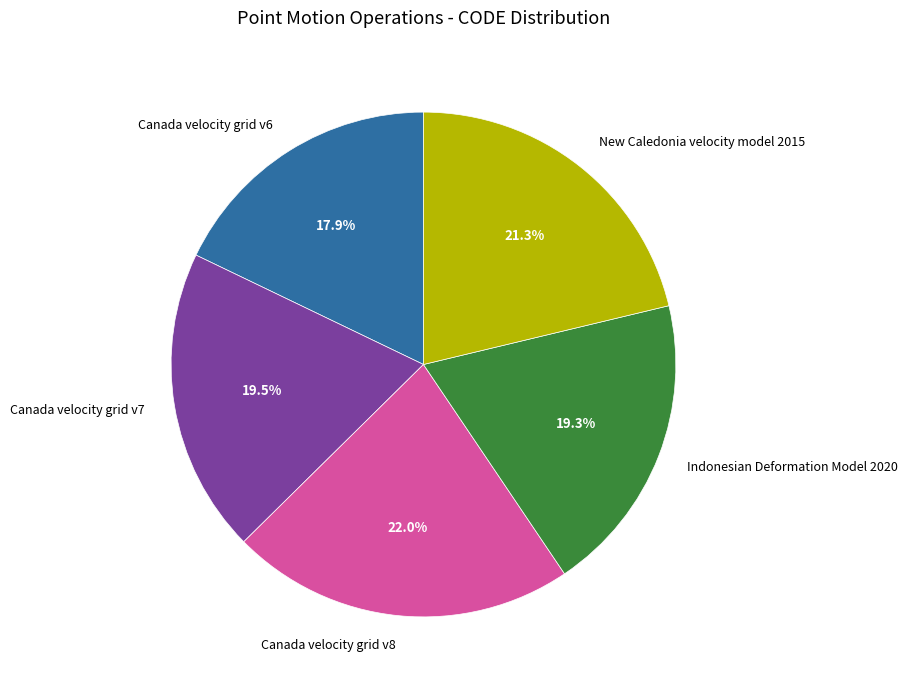

To the nearest percent, what is the difference between the Canada velocity grid v8 and New Caledonia velocity model 2015 slice percentages?

1%